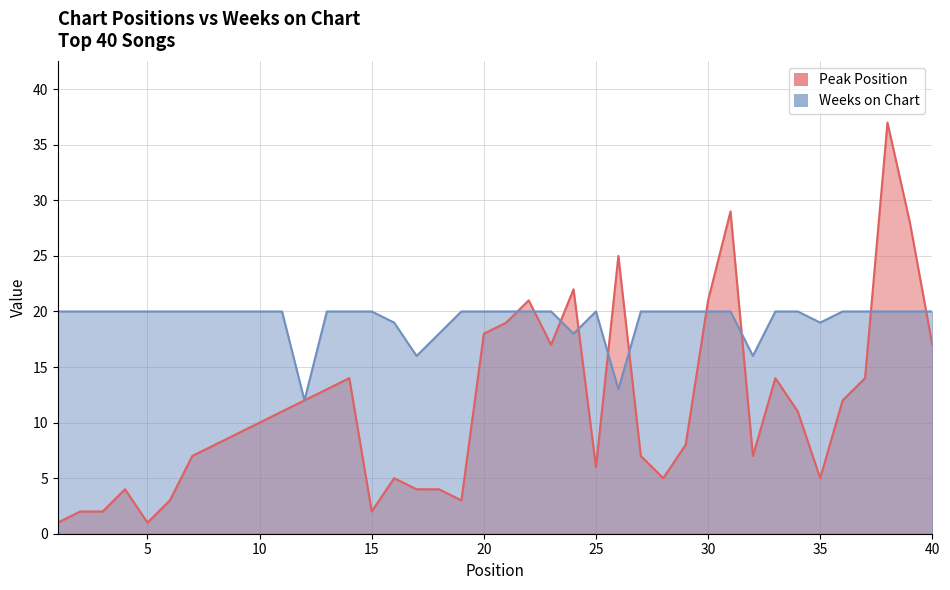

What is the minimum value for Weeks on Chart?

12